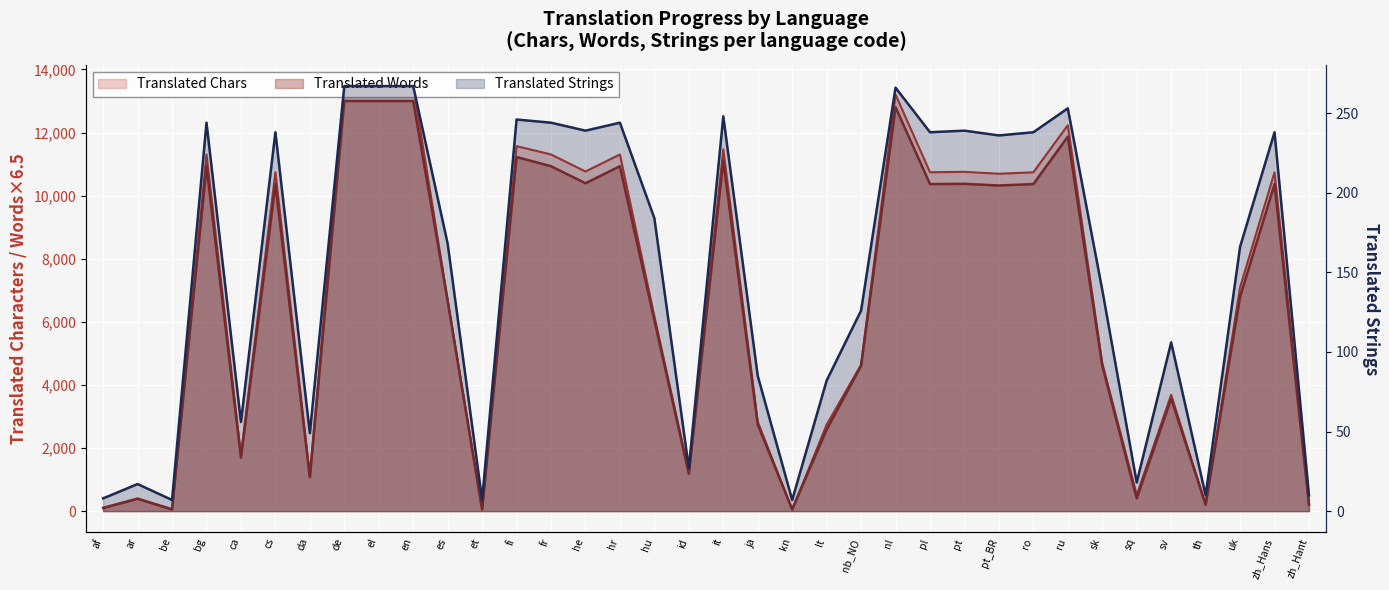

Reading left to right, what are all the values shown in this chart?

translated_chars: 95.0	388.0	45.0	11306.0	1774.0	10741.0	1122.0	13473.0	13473.0	13473.0	6684.0	45.0	11569.0	11306.0	10765.0	11306.0	6175.0	1241.0	11468.0	2835.0	45.0	2740.0	4641.0	13203.0	10741.0	10755.0	10694.0	10741.0	12234.0	4689.0	512.0	3689.0	196.0	7093.0	10741.0	222.0
translated_words: 104.0	396.5	58.5	10933.0	1696.5	10367.5	1072.5	13000.0	13000.0	13000.0	6662.5	58.5	11225.5	10933.0	10393.5	10933.0	6051.5	1183.0	11108.5	2743.0	58.5	2587.0	4608.5	12805.0	10367.5	10374.0	10322.0	10367.5	11869.0	4608.5	403.0	3568.5	214.5	6792.5	10367.5	208.0
translated: 8.0	17.0	7.0	244.0	56.0	238.0	49.0	267.0	267.0	267.0	168.0	7.0	246.0	244.0	239.0	244.0	184.0	27.0	248.0	85.0	7.0	82.0	126.0	266.0	238.0	239.0	236.0	238.0	253.0	139.0	18.0	106.0	10.0	166.0	238.0	10.0